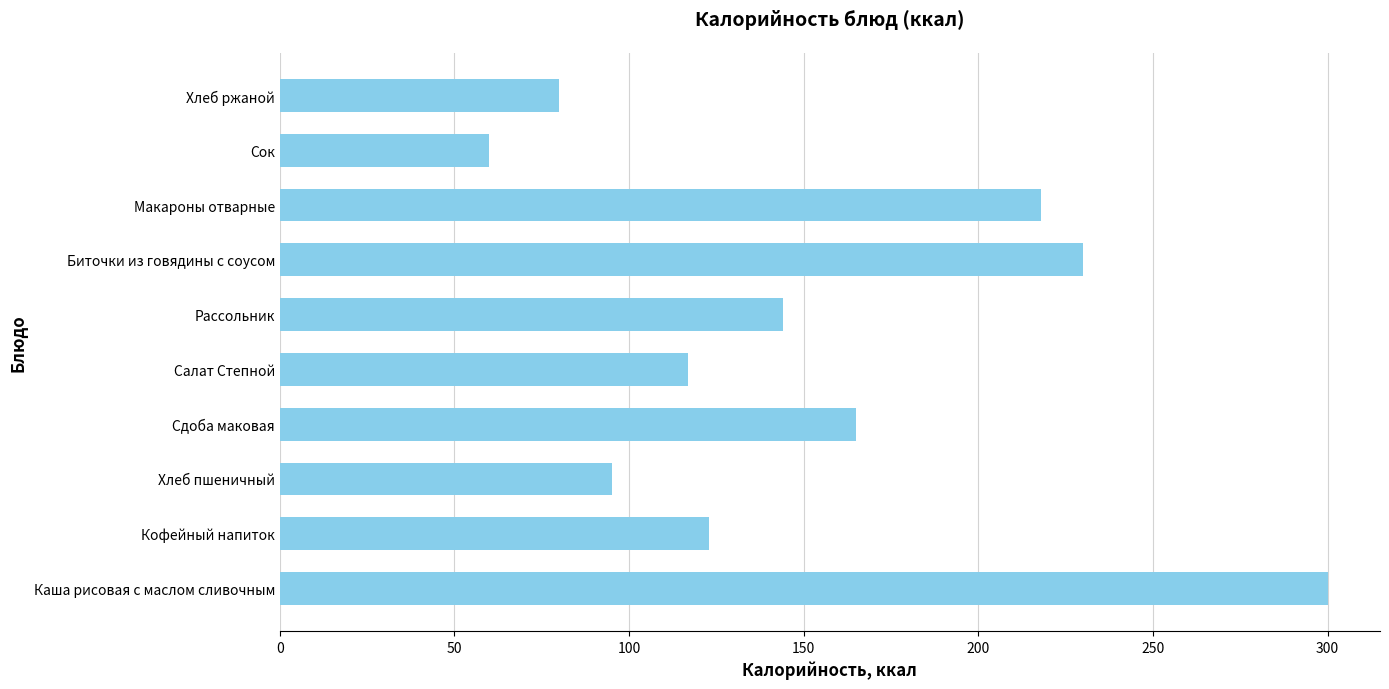

What is the sum of all values?

1532